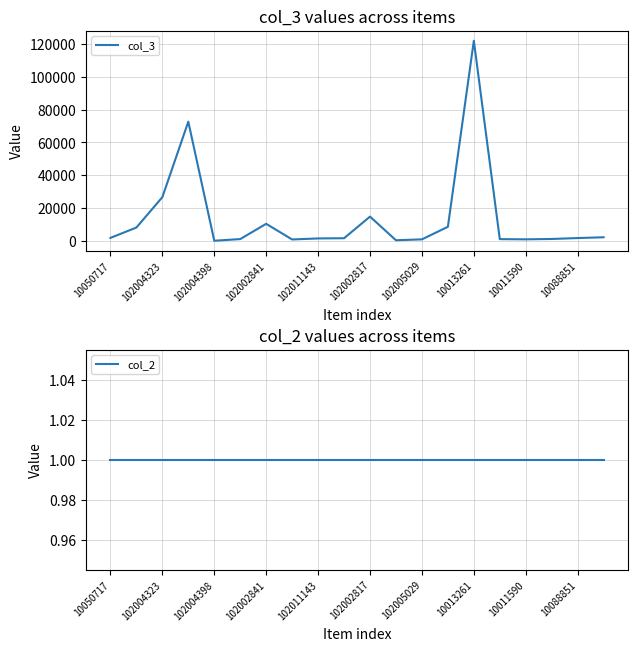

What are all the series names shown in the legend?

col_3, col_2